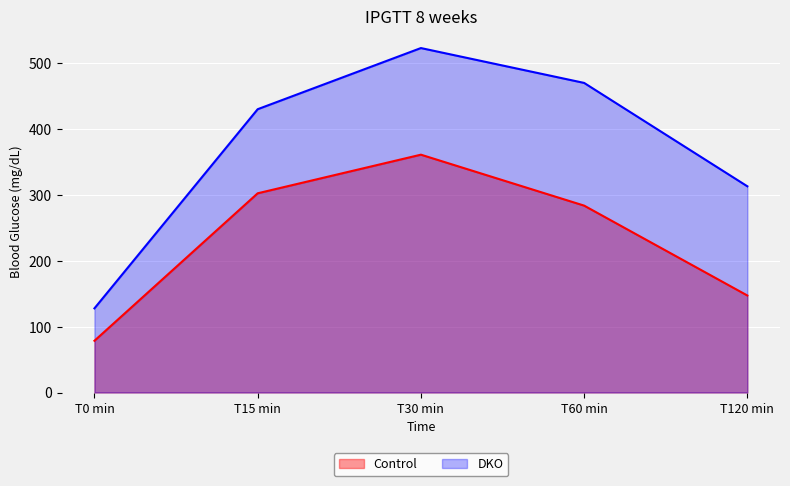

List the series in order of their overall mean, lowest first.

Control, DKO